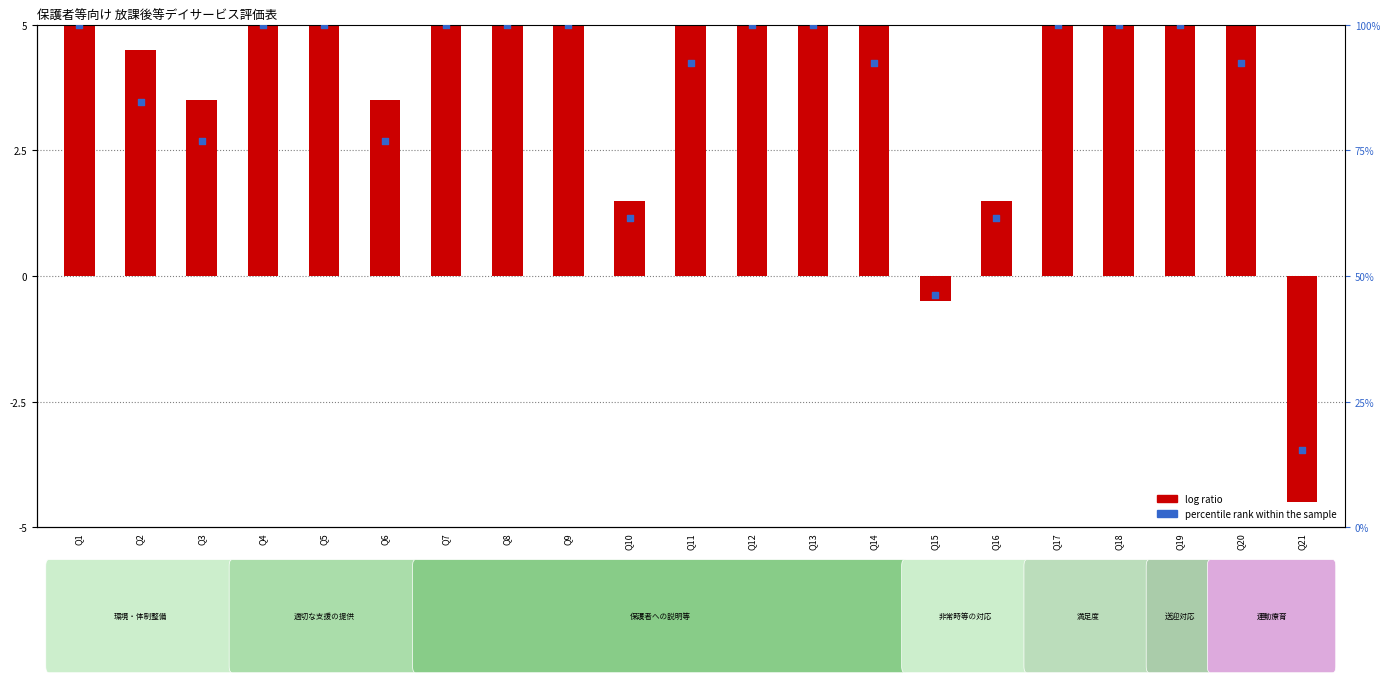

At which category is the sum across all series the highest?

Q1